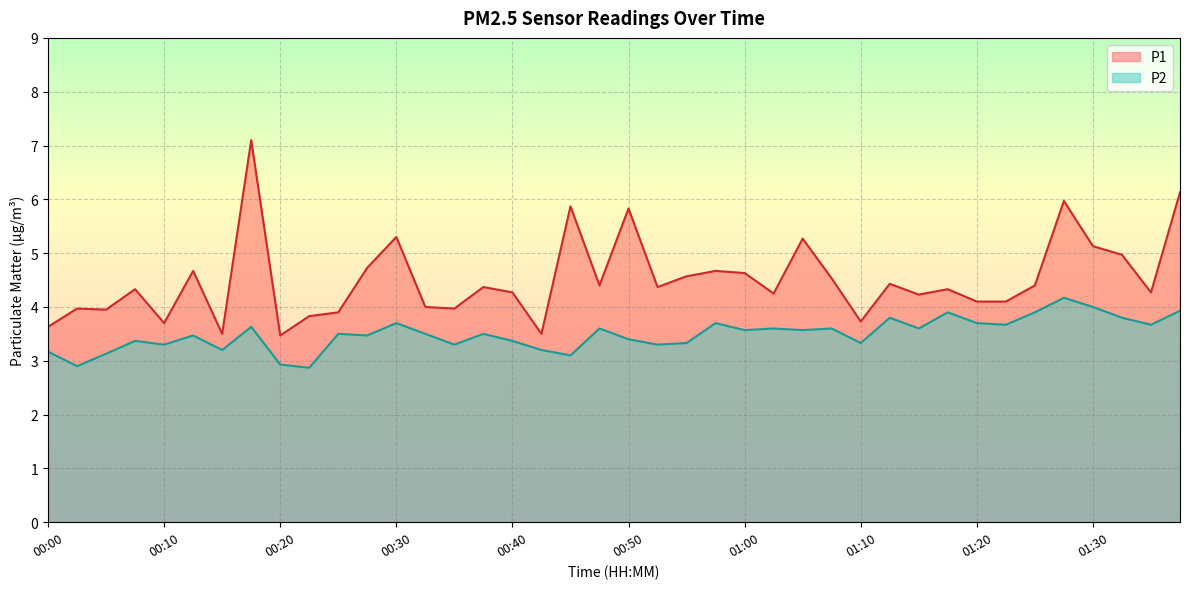

Rank the series by their maximum value, from lowest to highest.

P2, P1